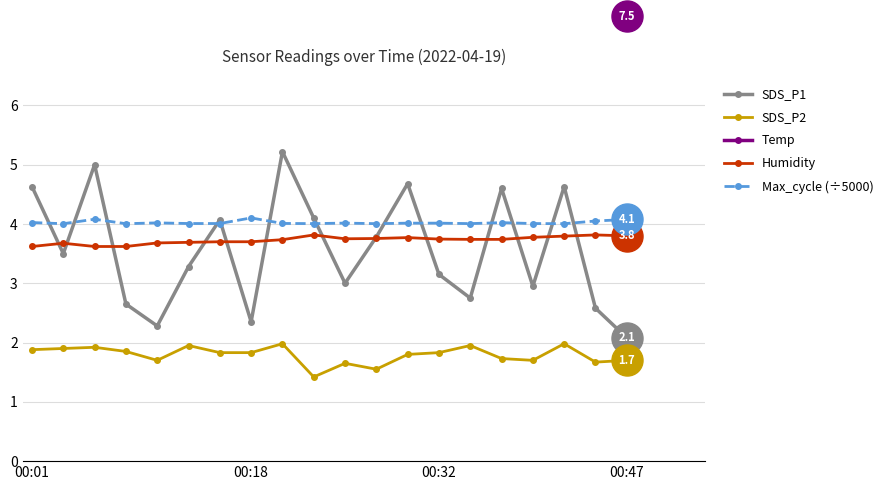

What is the total value across all series at 16?

19.8